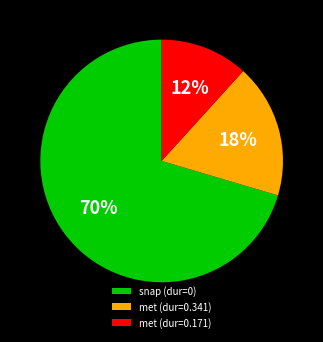

Does snap (dur=0) represent more than half of the total?

Yes